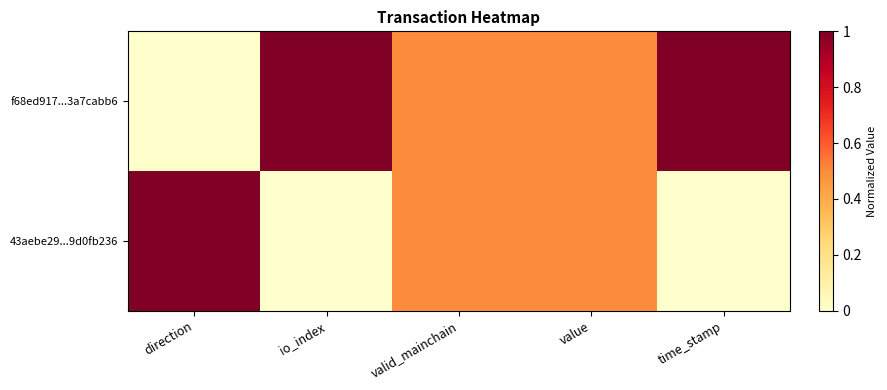

Reading left to right, transcribe all the data shown in this chart.

f68ed917...3a7cabb6: direction=0.0	io_index=1.0	valid_mainchain=0.5	value=0.5	time_stamp=1.0
43aebe29...9d0fb236: direction=1.0	io_index=0.0	valid_mainchain=0.5	value=0.5	time_stamp=0.0